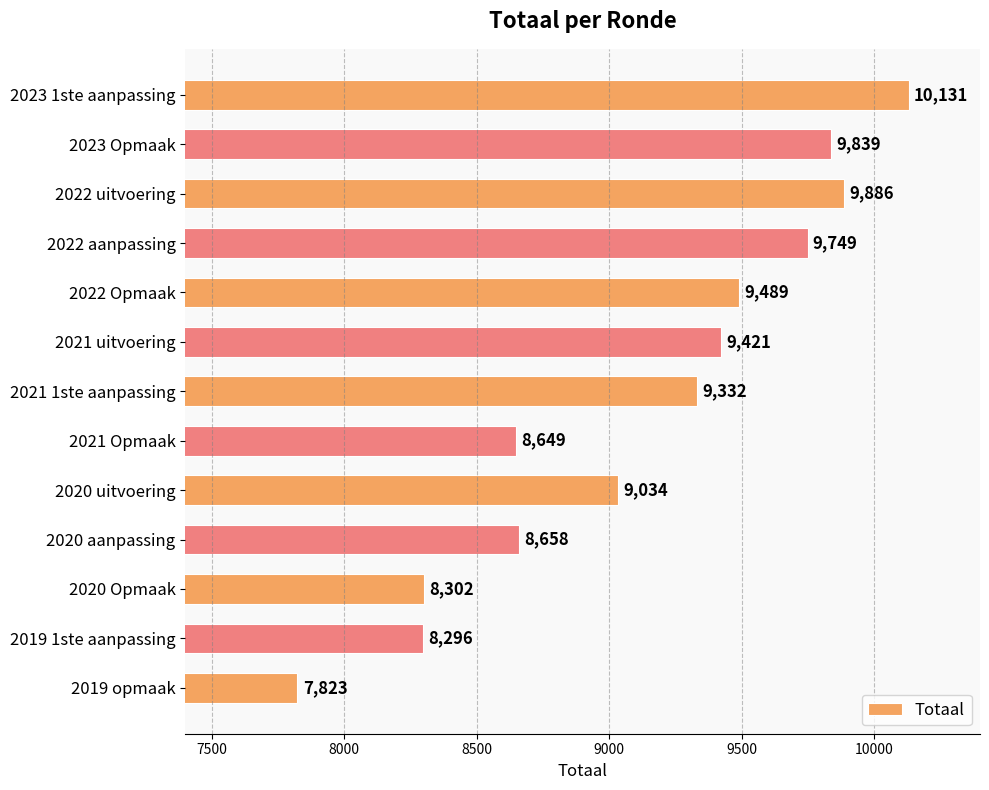

Read the value at 2023 1ste aanpassing.

10131